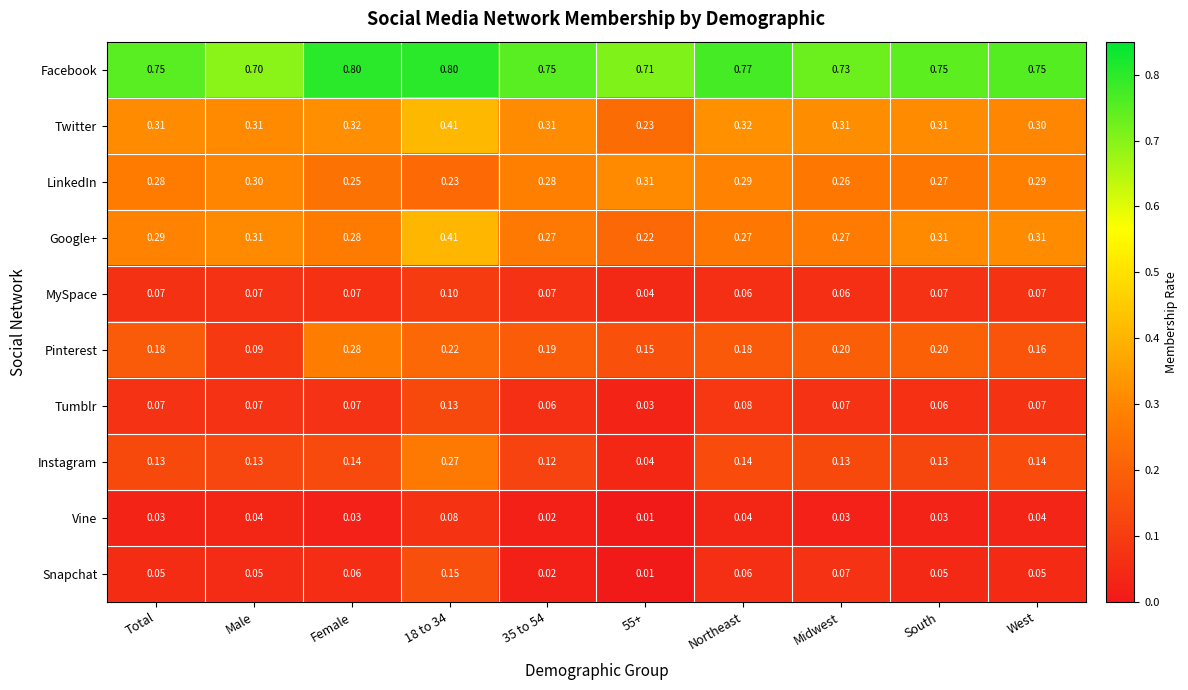

Which series has the largest total across all categories?

Facebook